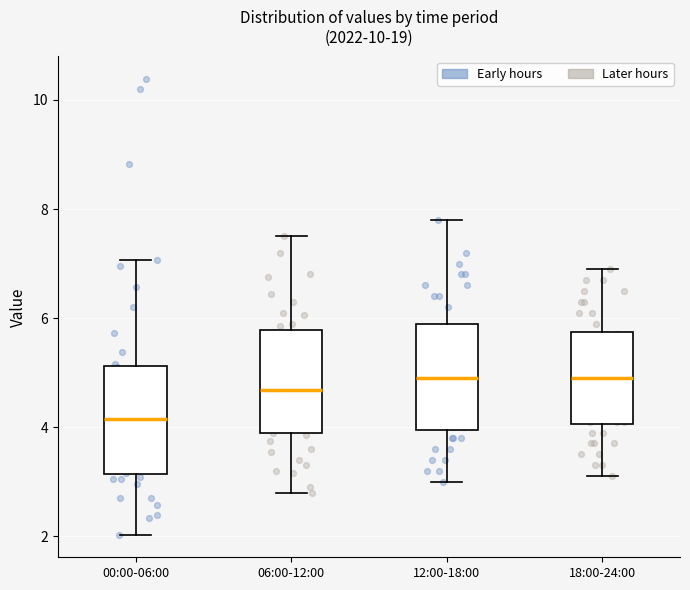

Reading left to right, transcribe this box plot: for each box, give where its median line is, the range the box spans, and where its two whiskers end, as read against the y-axis. The values are not printed on the chart, so give them approximately, as read against the axis.

00:00-06:00: median 4.2, box 3.2 to 5.2, whiskers 2.0 to 7.0
06:00-12:00: median 4.6, box 3.8 to 5.8, whiskers 2.8 to 7.6
12:00-18:00: median 5.0, box 4.0 to 6.0, whiskers 3.0 to 7.8
18:00-24:00: median 5.0, box 4.0 to 5.8, whiskers 3.2 to 7.0